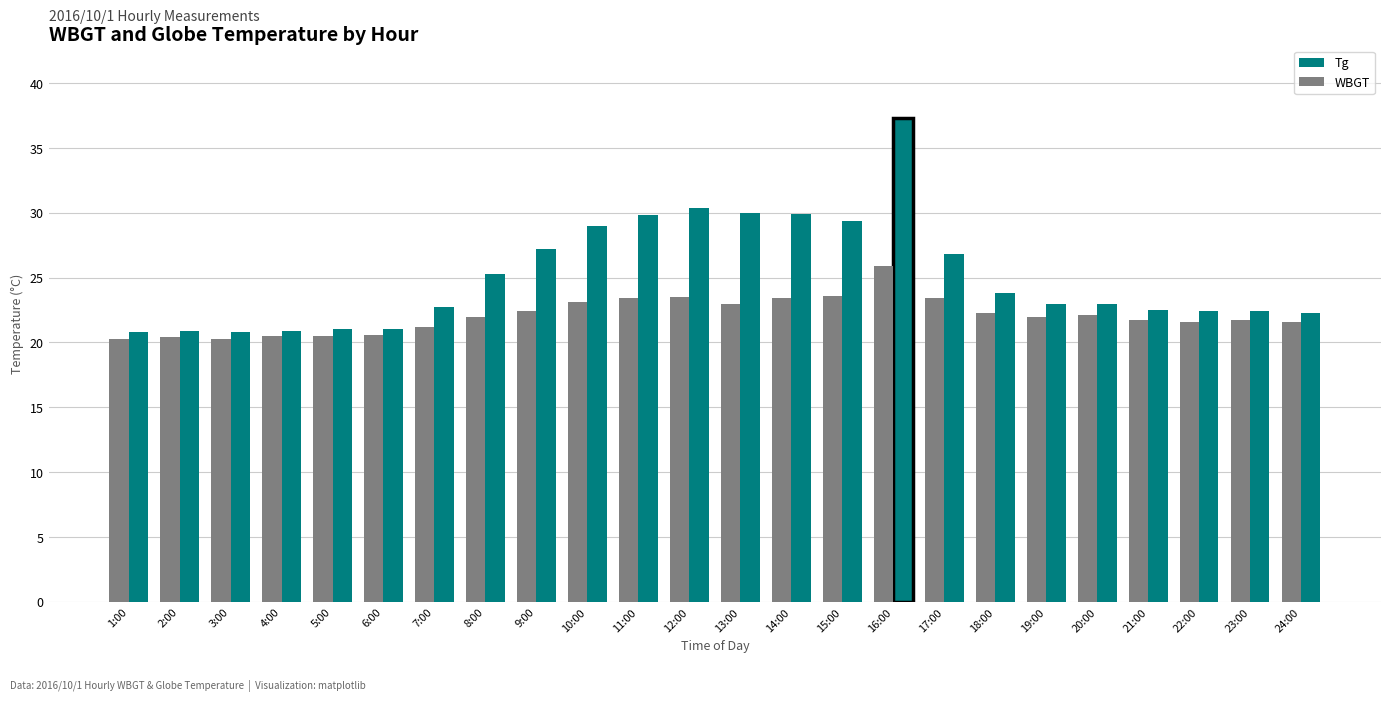

Are the bars grouped side by side (vs. stacked)?

Yes